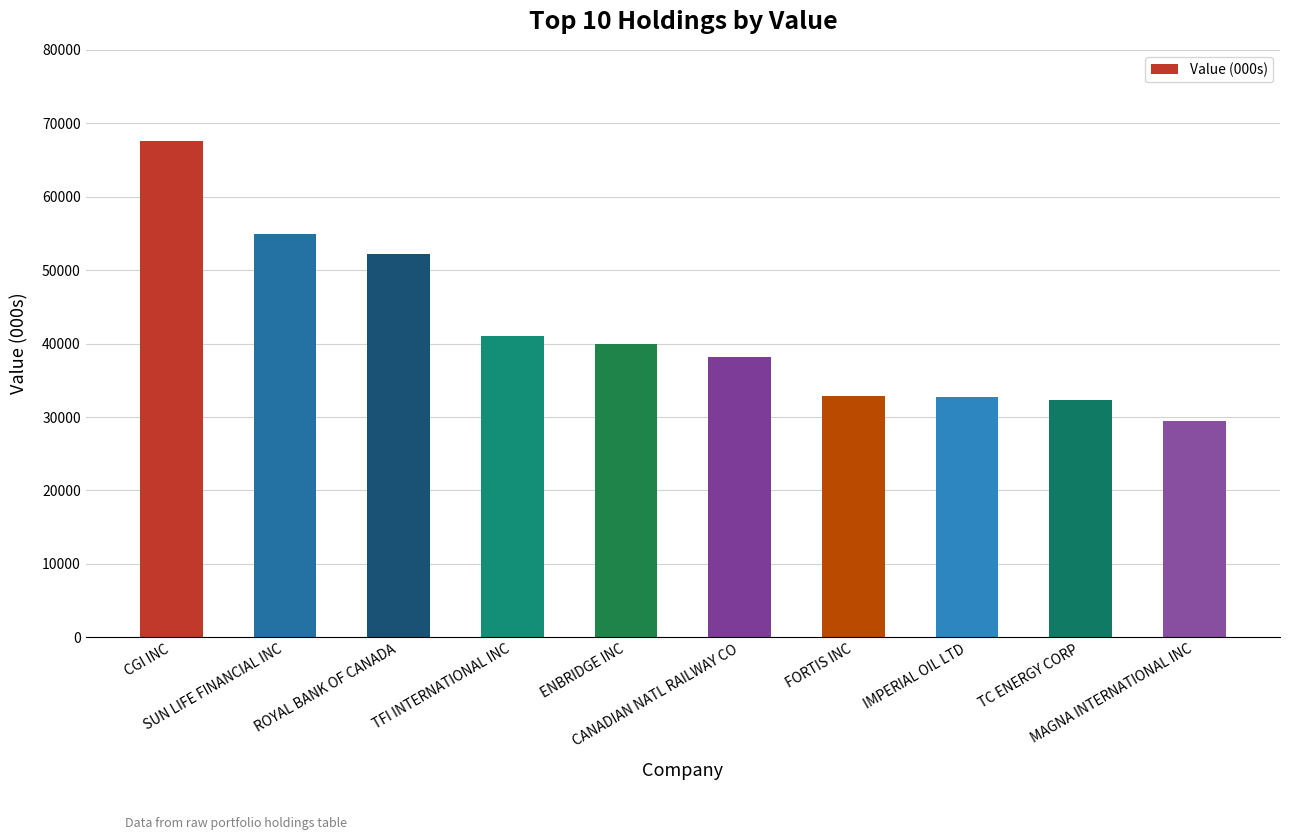

What is the label of the 8th bar from the right?

ROYAL BANK OF CANADA